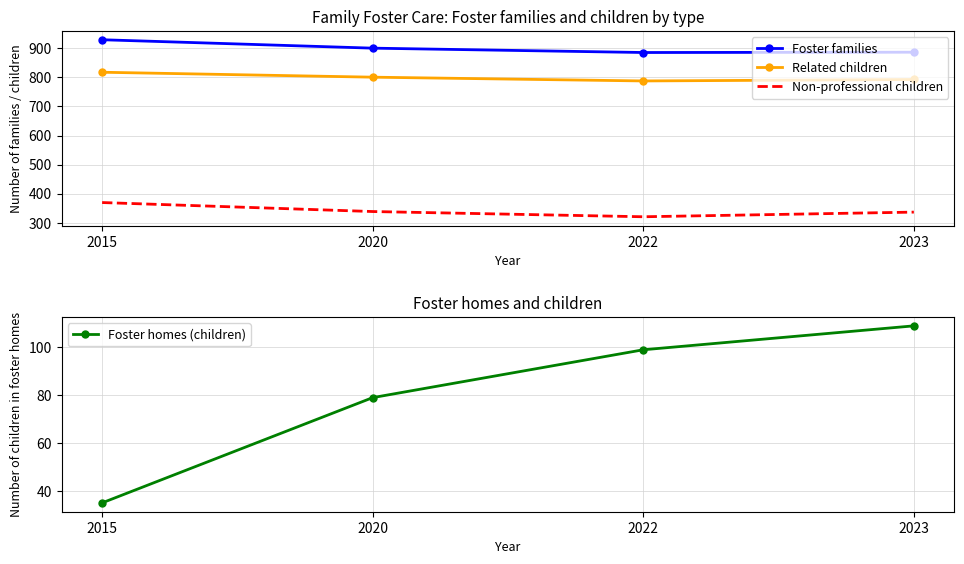

Is the value of Non-professional children at 2020 greater than the value of Foster families at 2022?

No